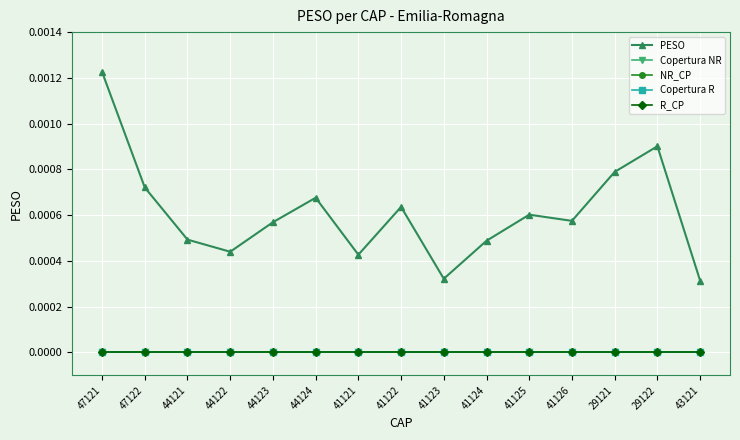

Which series has the largest range (max minus min)?

PESO